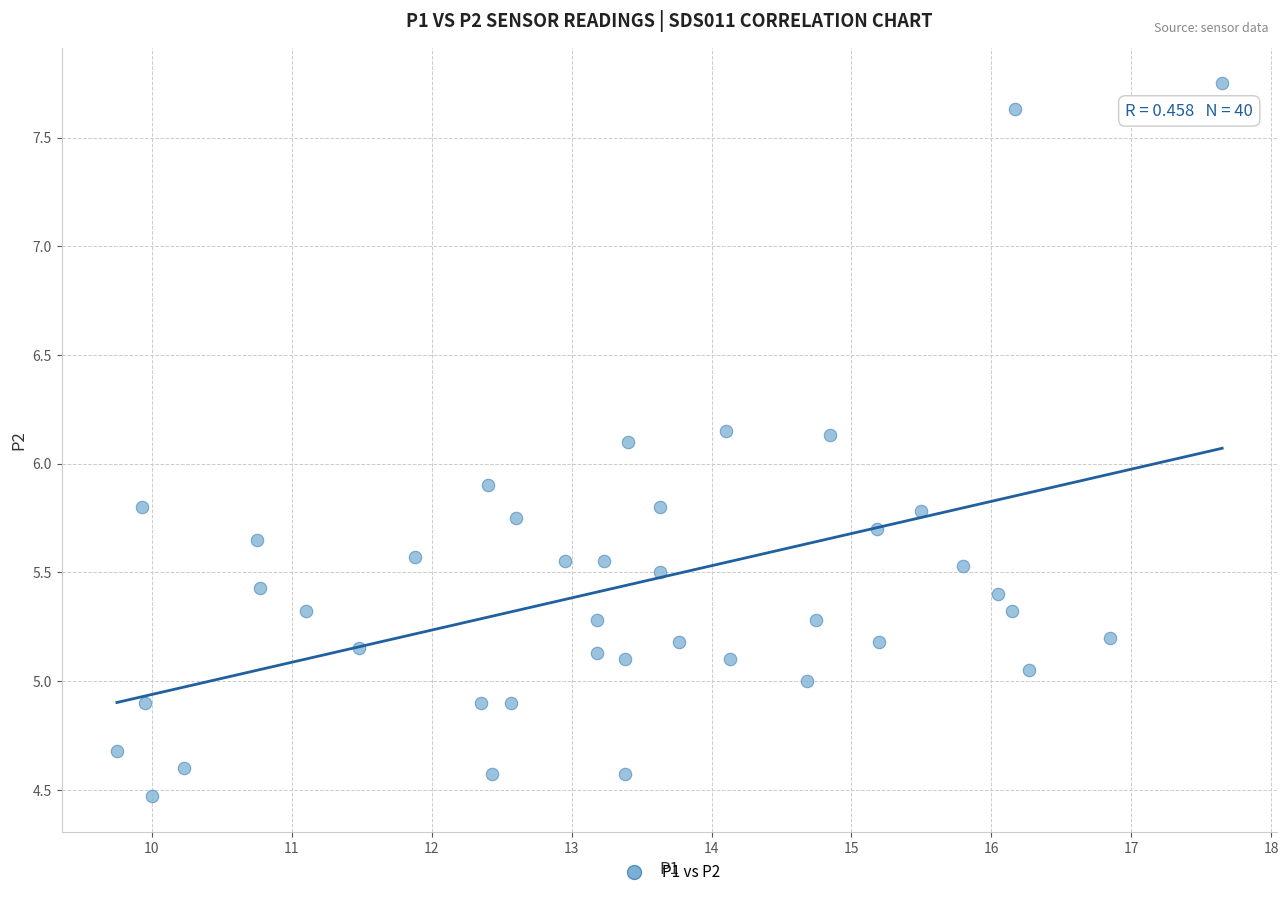

What is the range of Y values (max minus min)?

3.3